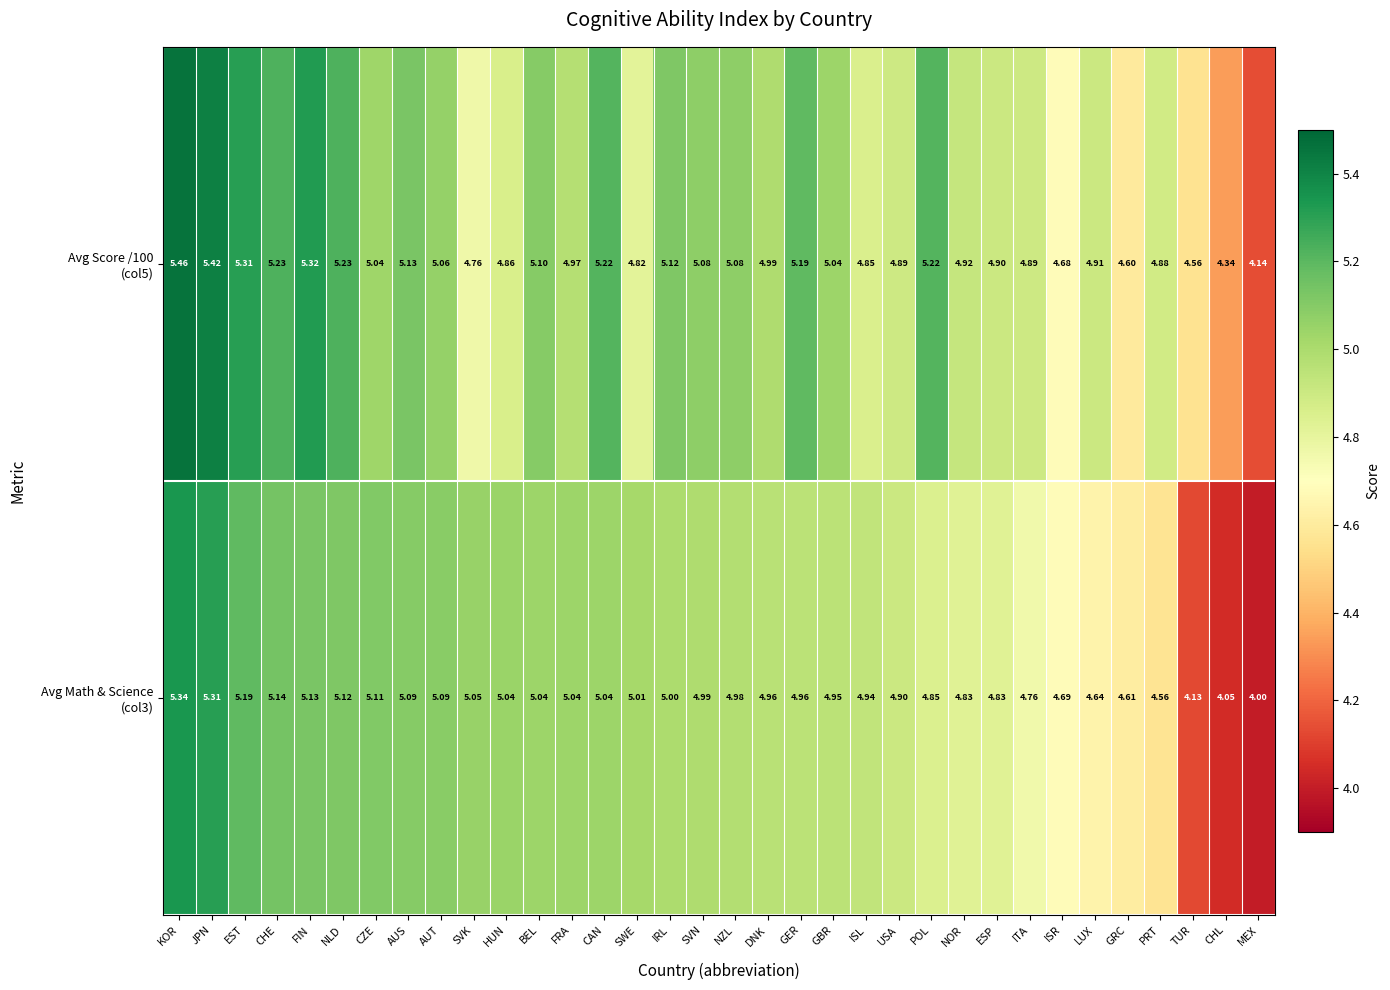

At which category does the chart reach its minimum across all series?

MEX